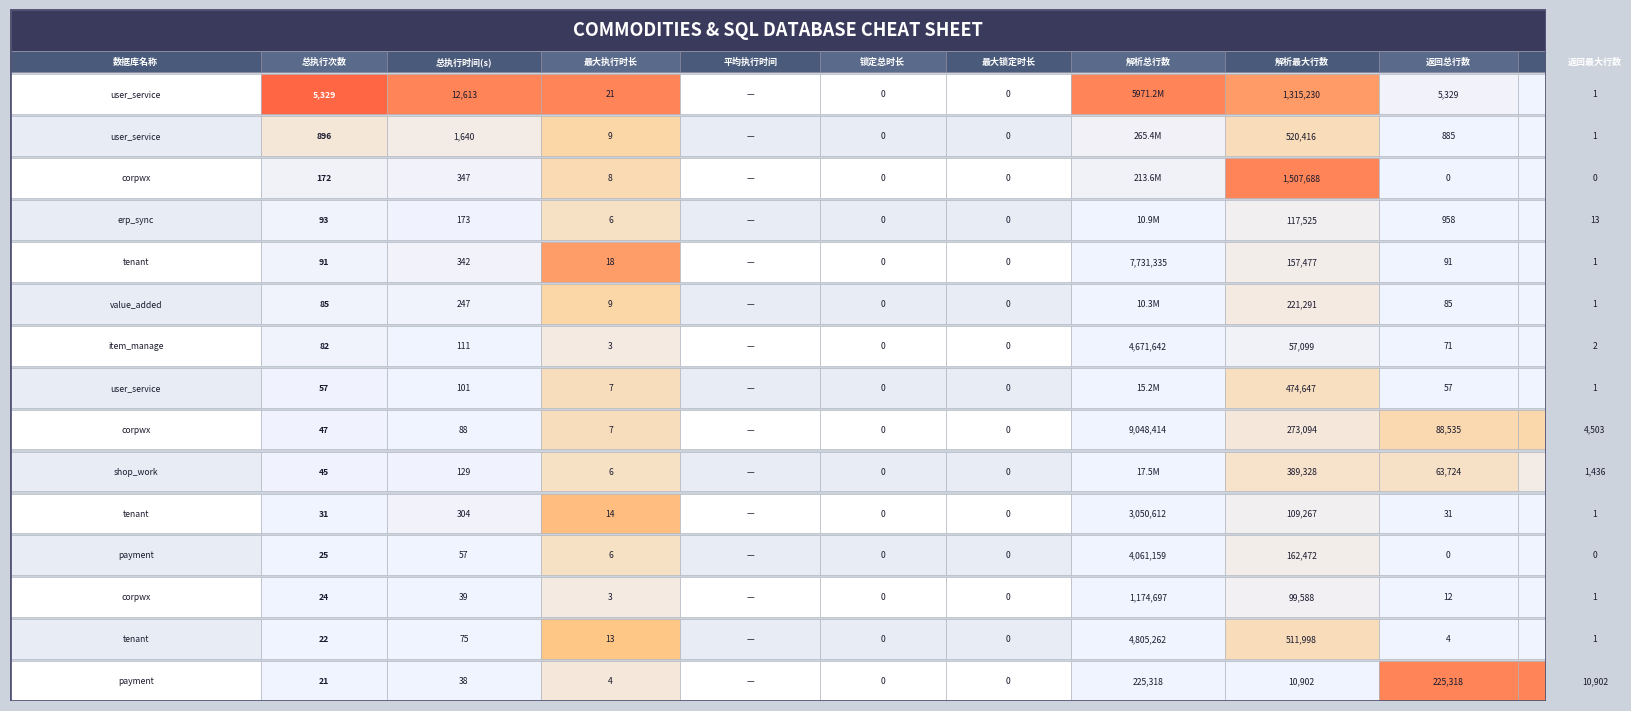

What is the spread (max minus min) of values at 7?

6